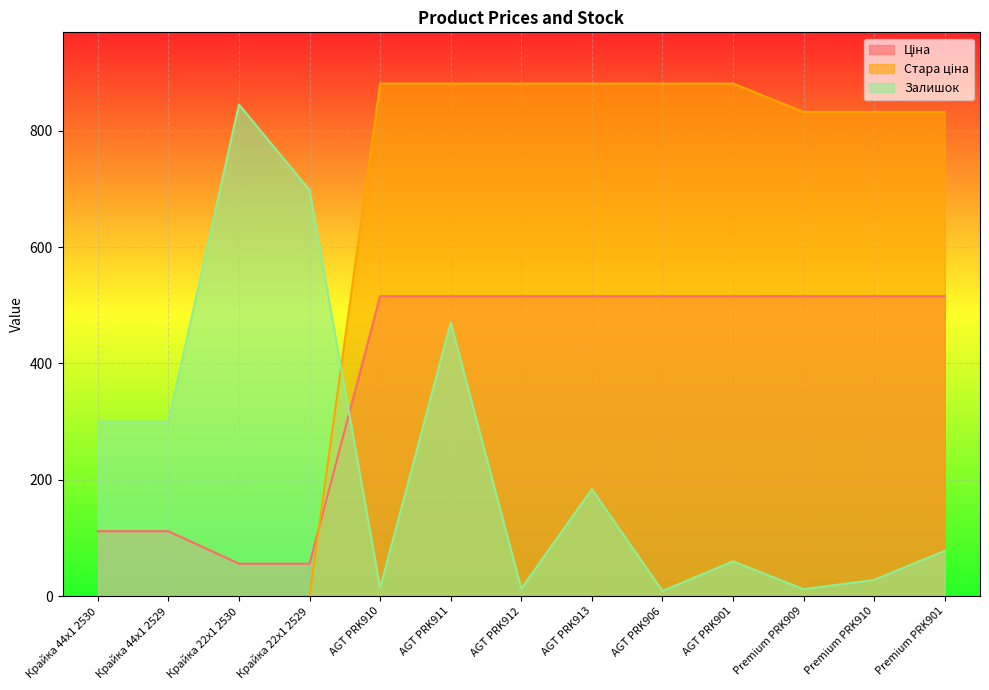

Rank the series at Крайка 22x1 2529 from highest to lowest value.

Залишок, Ціна, Стара ціна